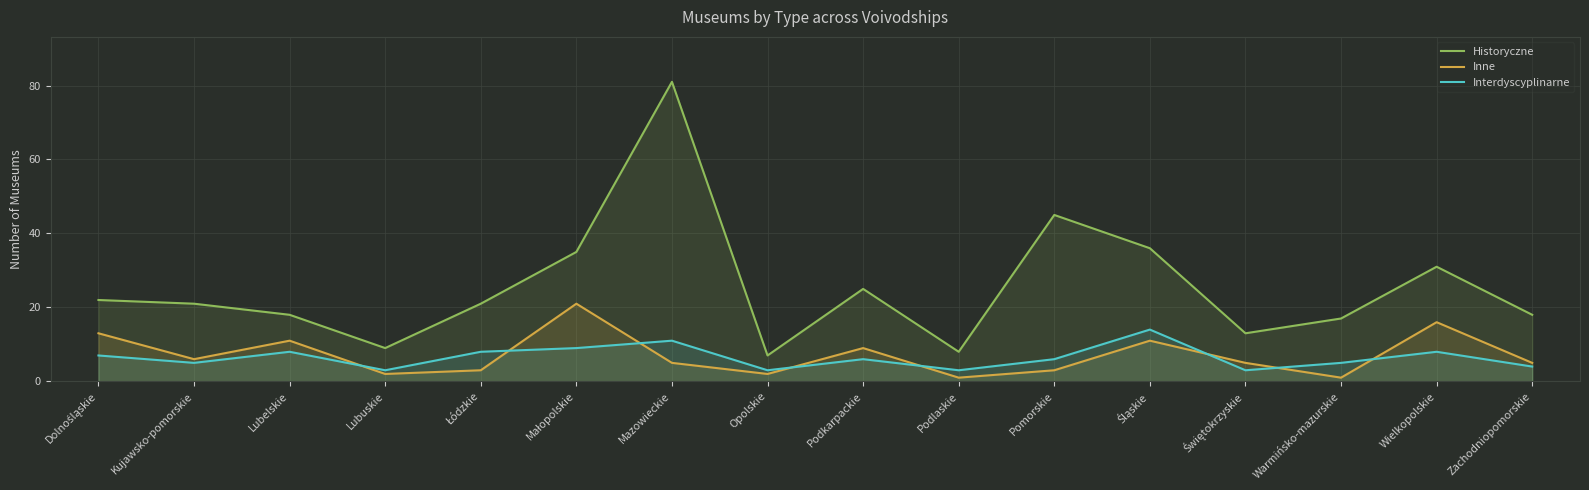

Reading right to left, transcribe all the data shown in this chart.

Historyczne: 18	31	17	13	36	45	8	25	7	81	35	21	9	18	21	22
Inne: 5	16	1	5	11	3	1	9	2	5	21	3	2	11	6	13
Interdyscyplinarne: 4	8	5	3	14	6	3	6	3	11	9	8	3	8	5	7